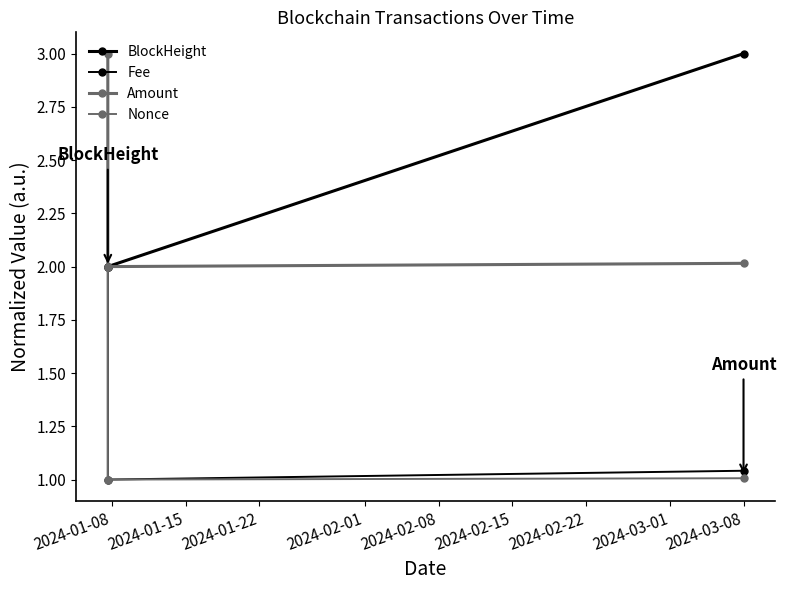

How many lines are shown in the chart?

4